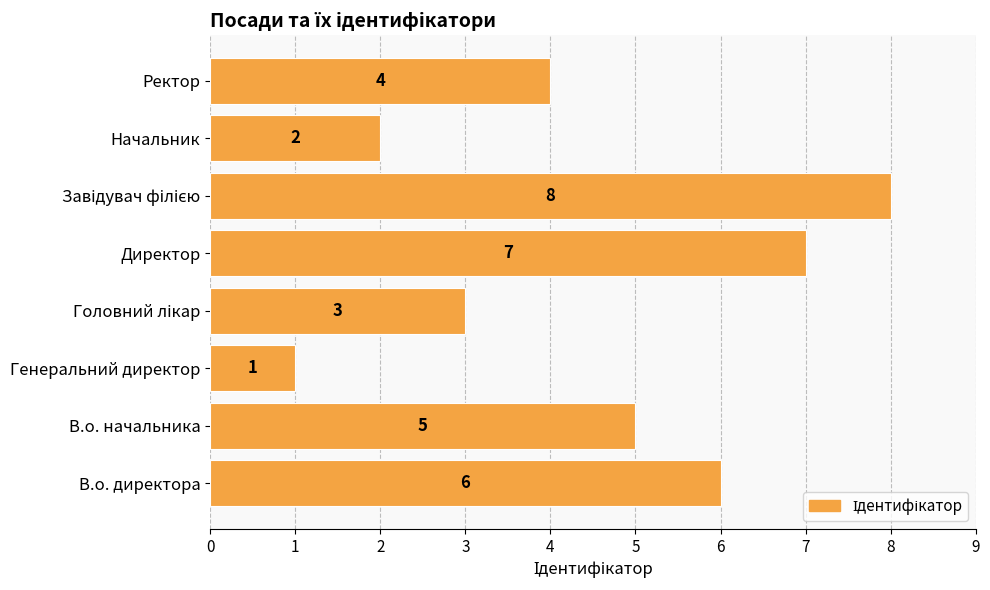

How many data points are less than 5?

4